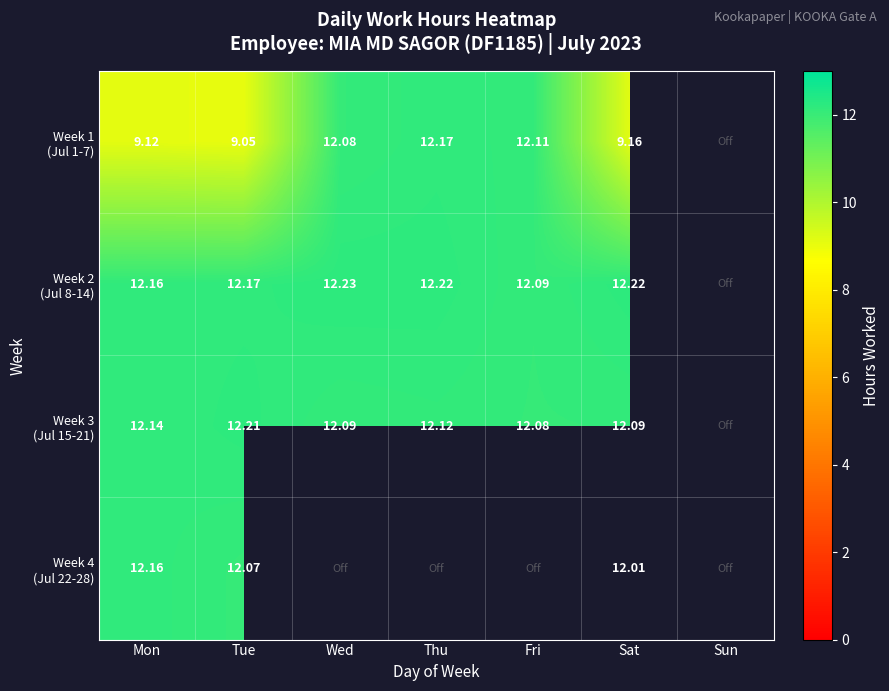

At how many categories does at least one series exceed 10?

6